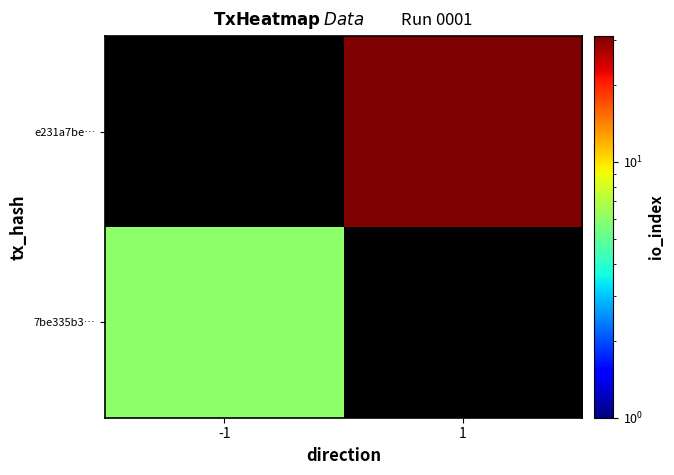

Is the value of 7be335b3… at 1 greater than the value of e231a7be… at 1?

No